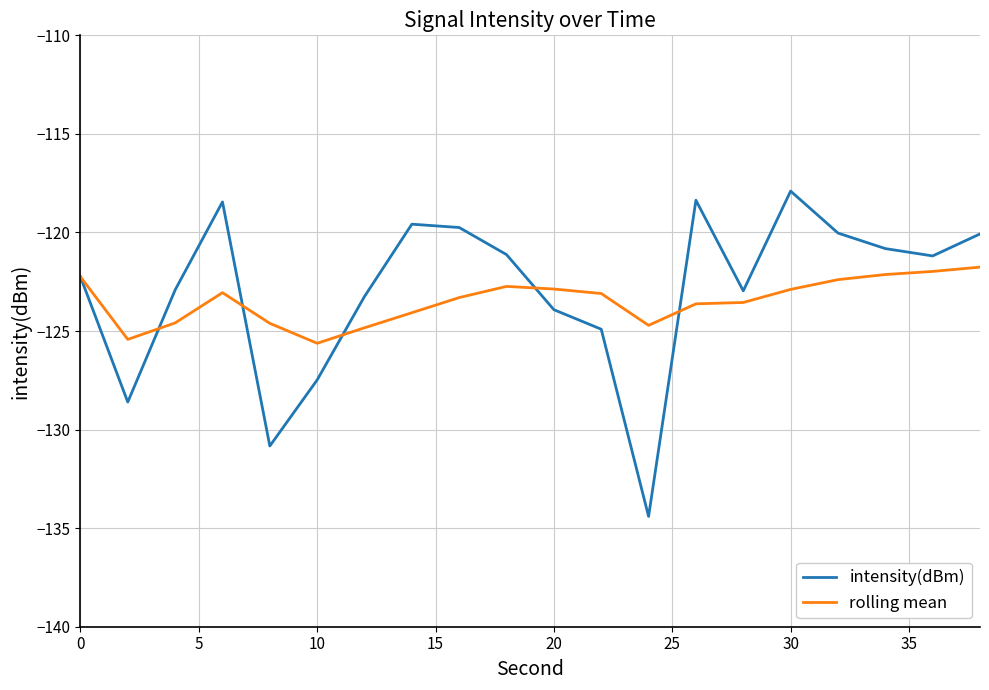

How many lines are shown in the chart?

2